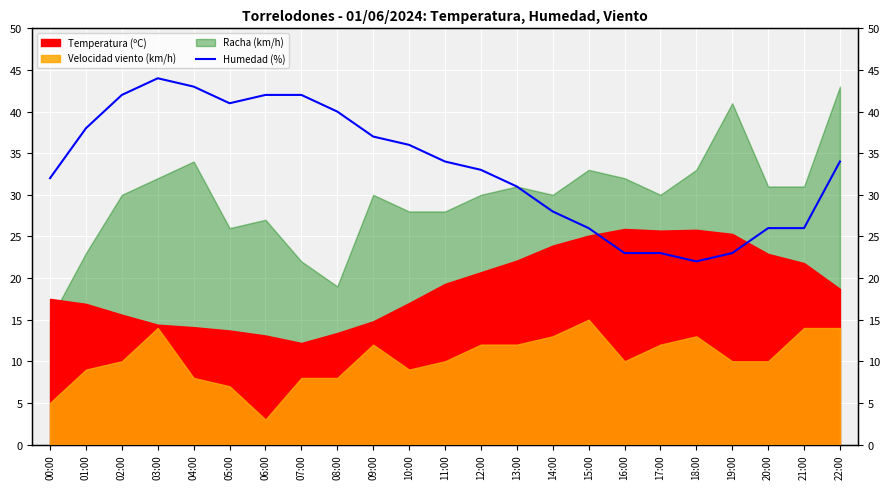

At which label does the data first exceed 34?

01:00